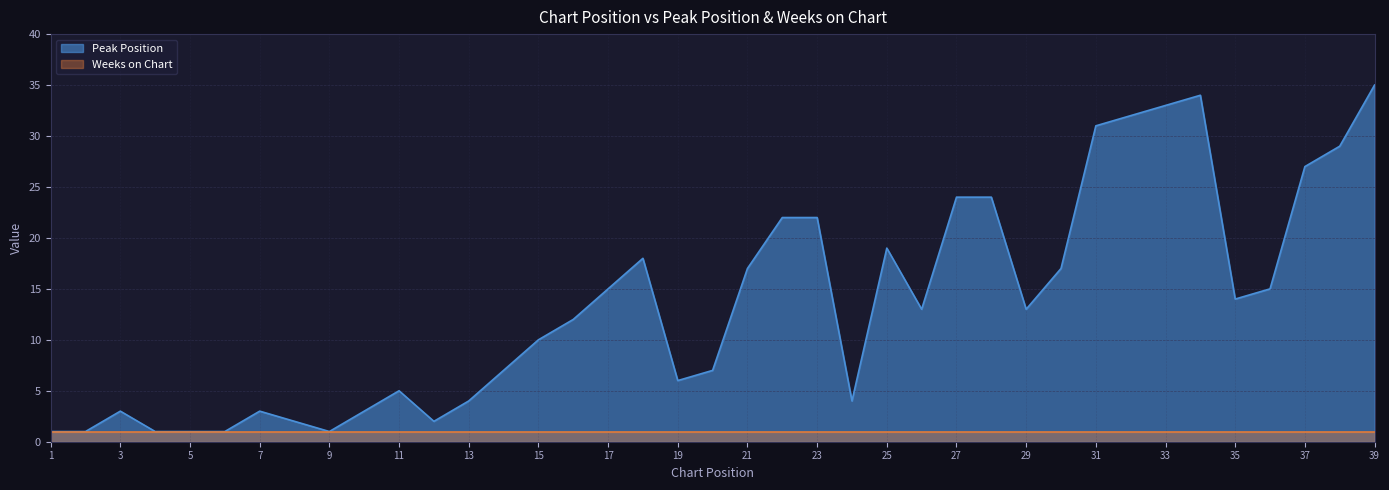

How many interior local valleys (lower than both neighbors) does the data have?

7